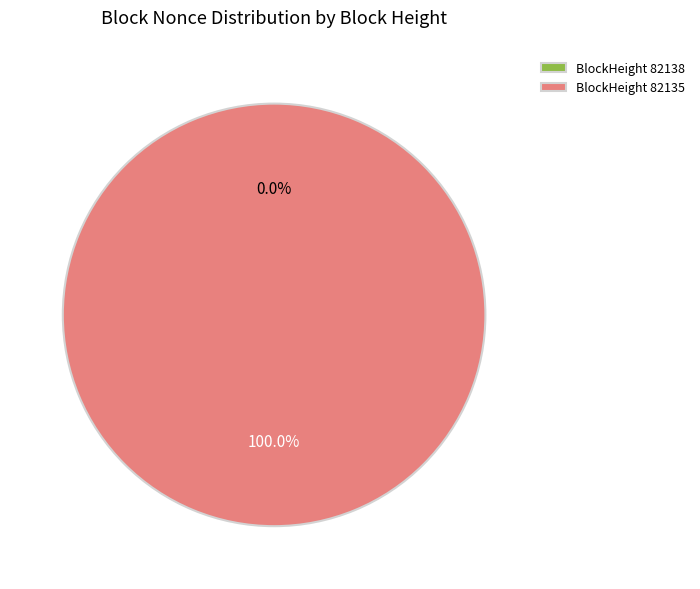

Between 82135 and 82138, which is larger?

82135